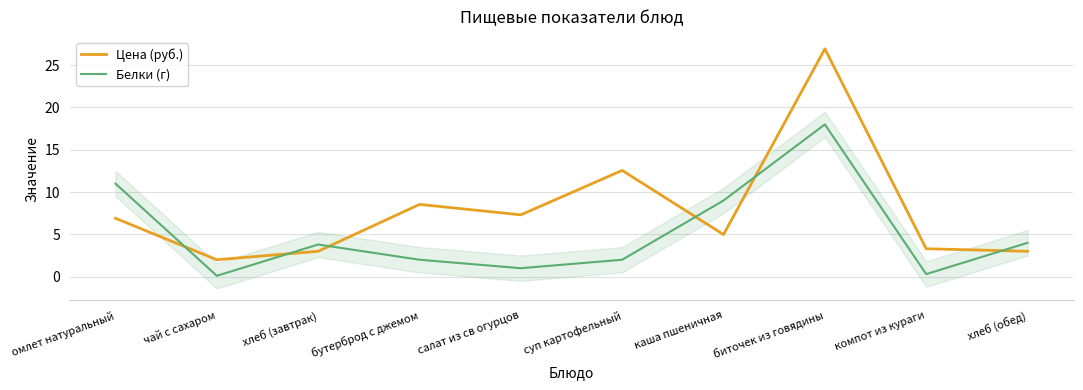

Reading left to right, extract all data points from this chart.

Цена (руб.): 6.9	2.0	3.0	8.5	7.3	12.6	5.0	26.9	3.3	3.0
Белки (г): 11.0	0.1	3.8	2.0	1.0	2.0	9.0	18.0	0.3	4.0